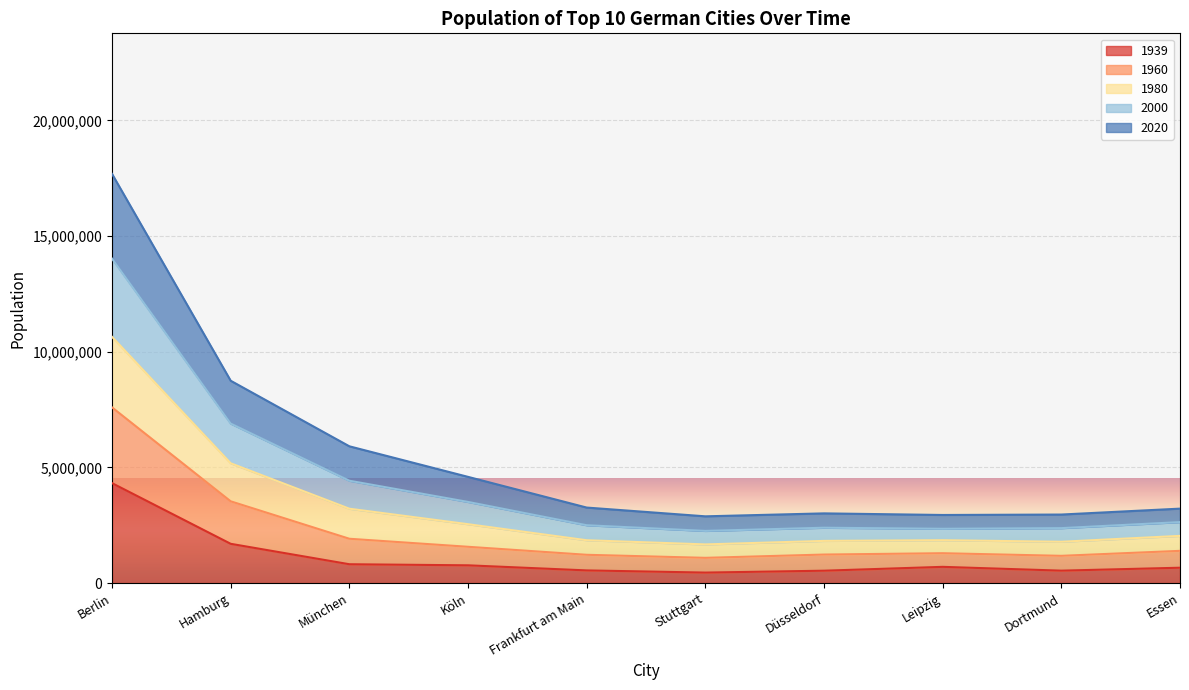

True or false: 2020 and 1980 intersect in this chart.

False